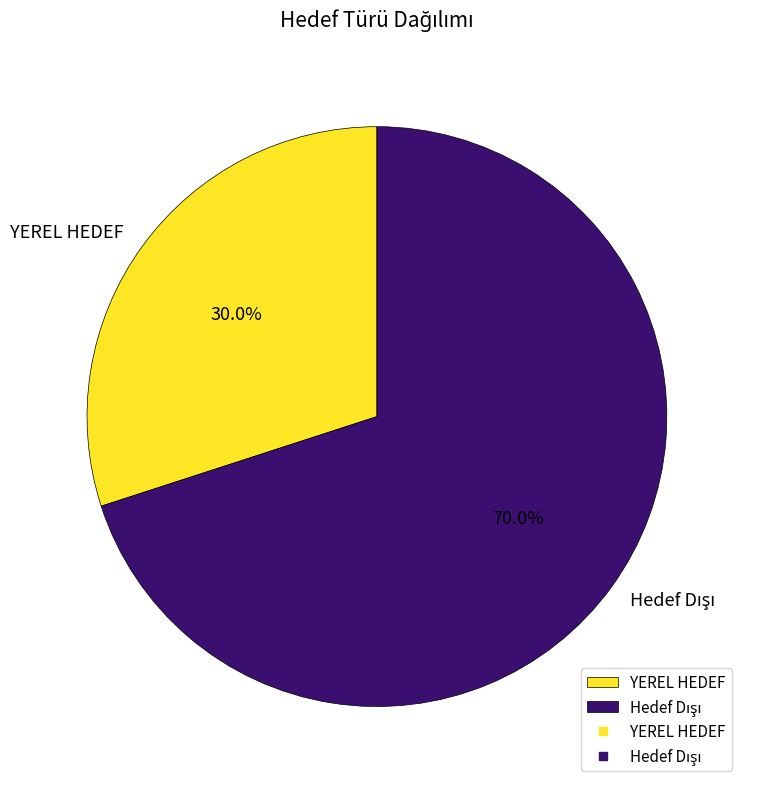

To the nearest percent, what is the difference between the largest and smallest slice percentages?

40%